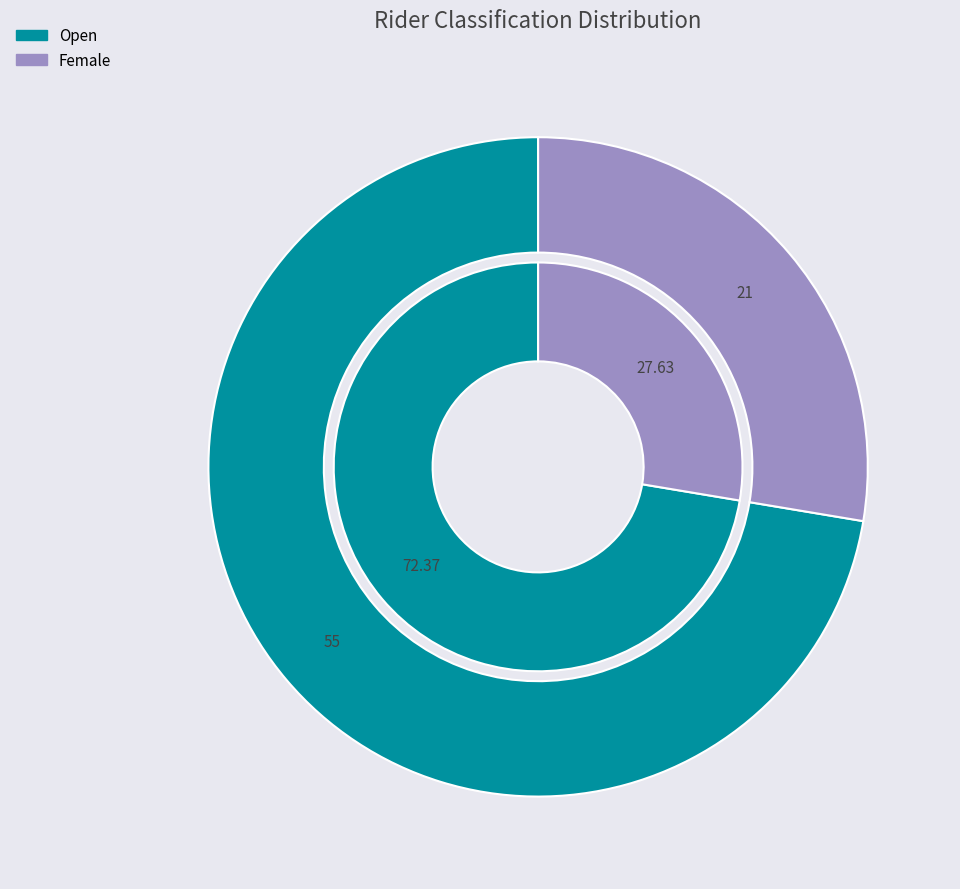

What is the total percentage of Female and Open?

100.0%